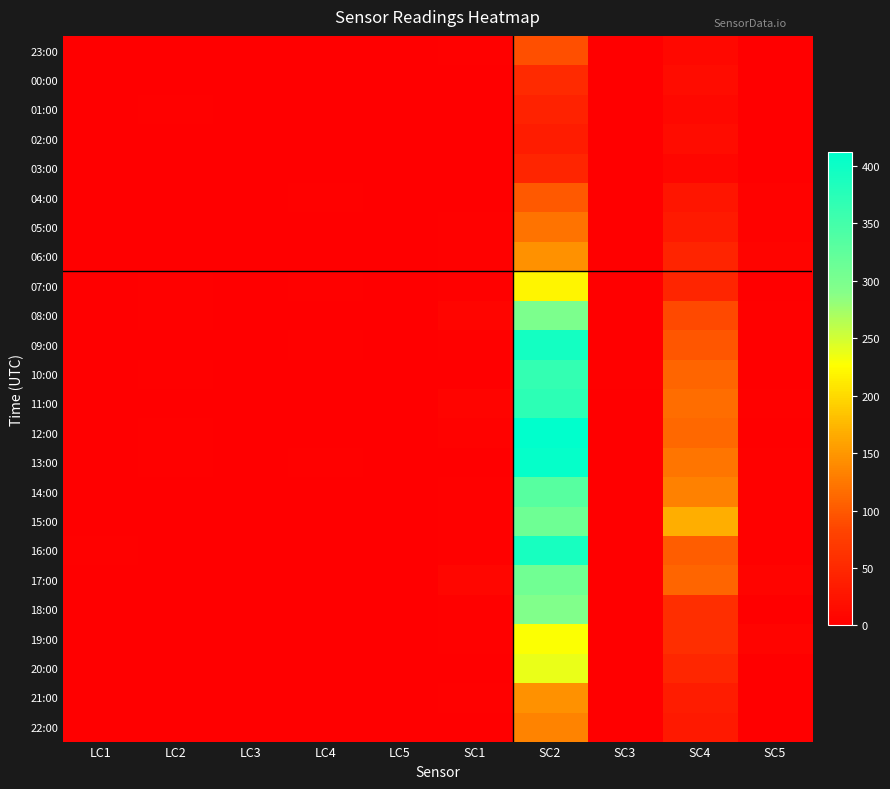

How many data points does each series have?

10